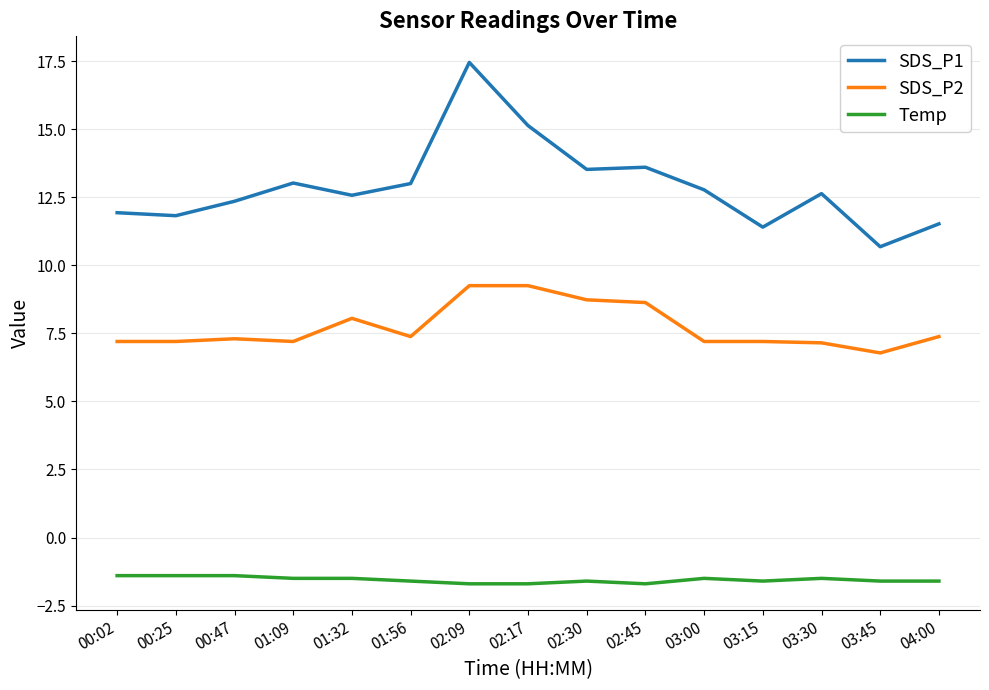

At which category is the sum across all series the highest?

02:09